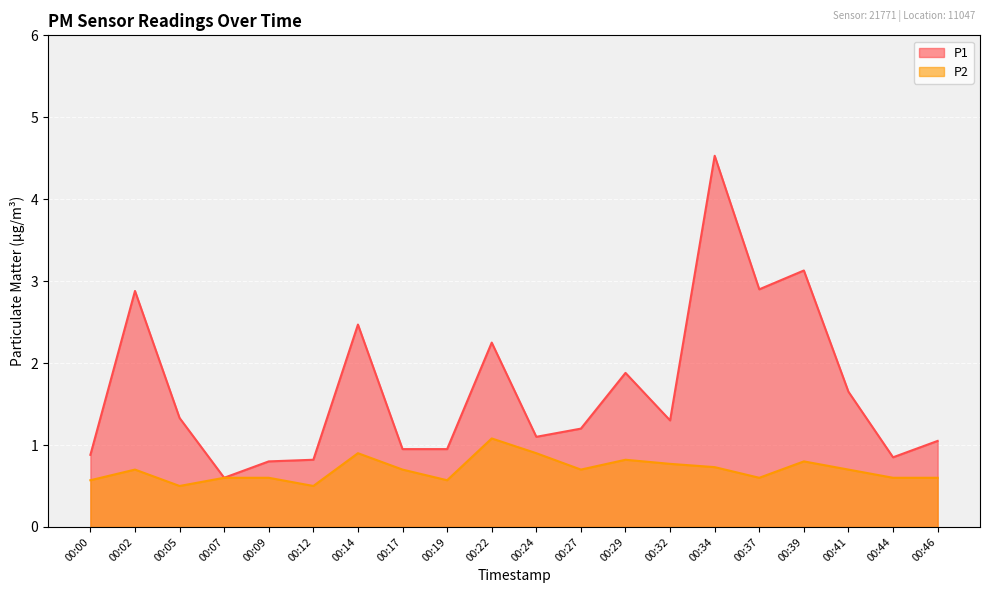

True or false: P1 and P2 intersect in this chart.

False